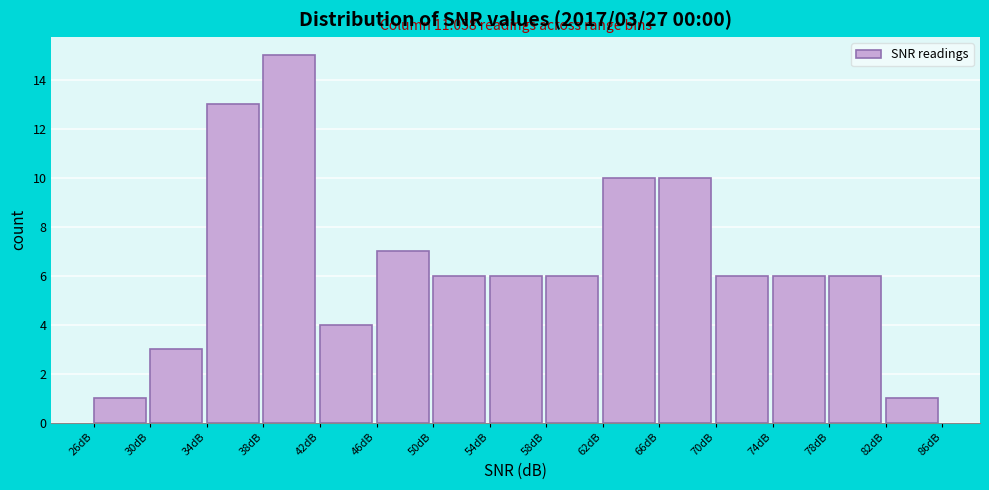

Over which range of the x-axis is the bar tallest?

38 to 42